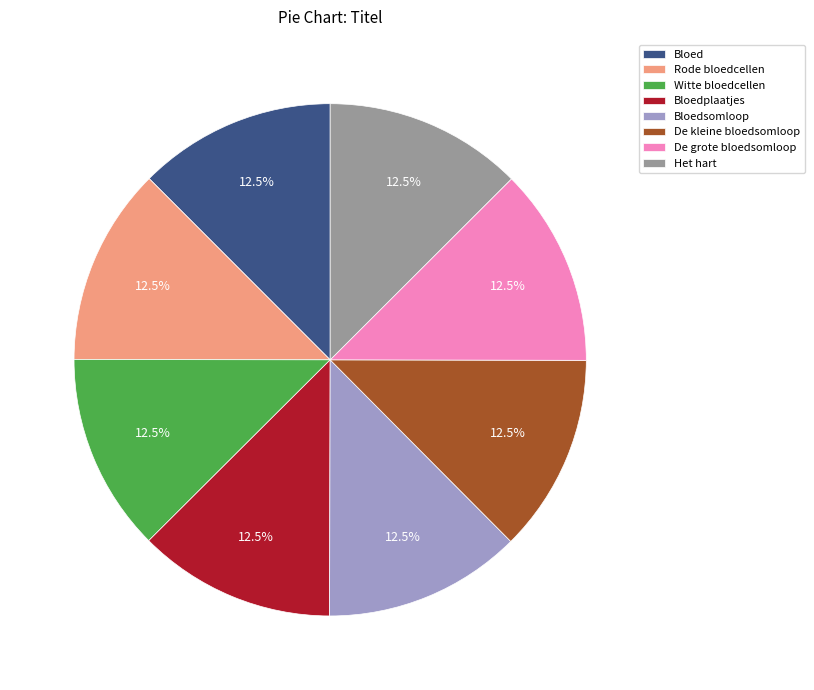

Count the number of slices in the pie.

8